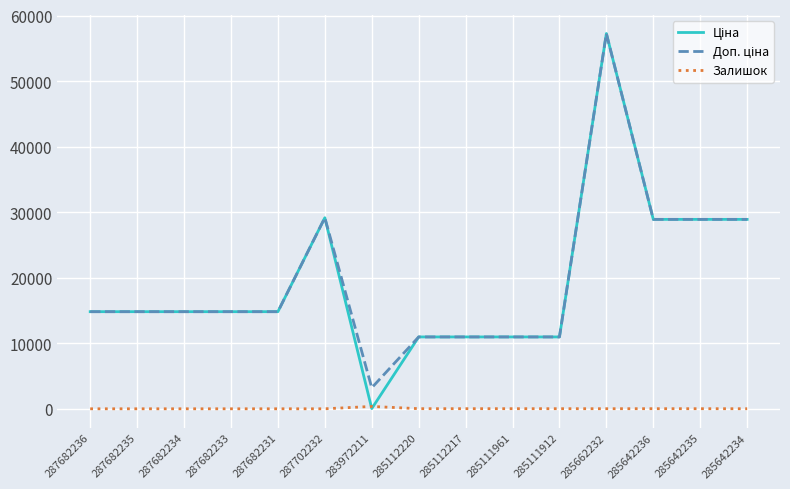

At which category is the sum across all series the highest?

285662232